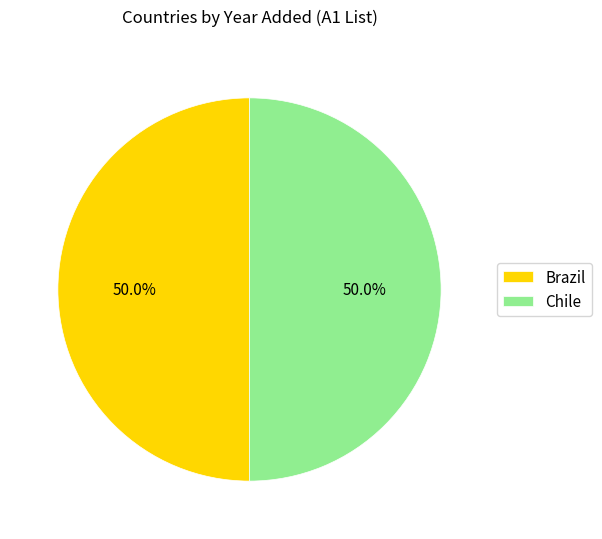

Combined, do Chile and Brazil account for over 50%?

Yes